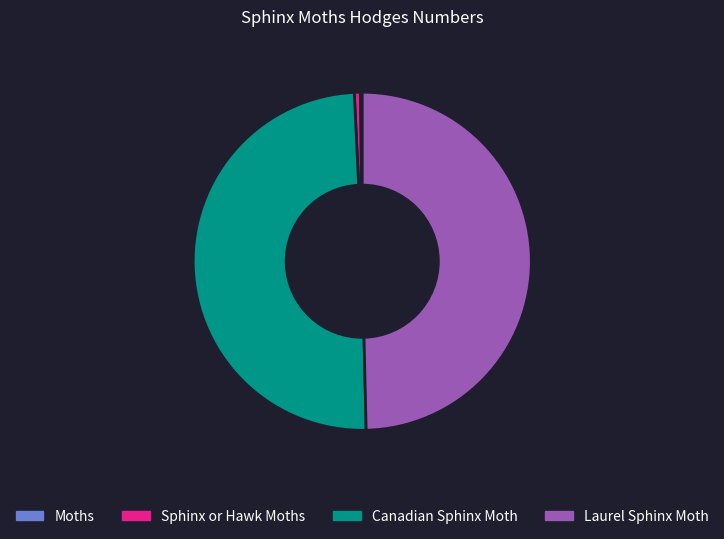

Is Laurel Sphinx Moth the majority of the pie?

No